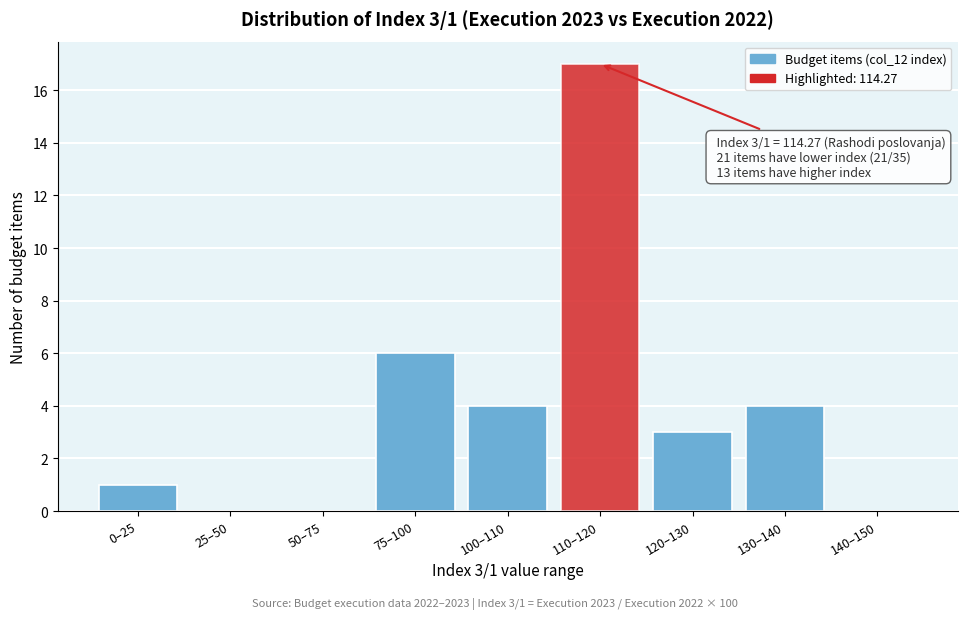

Reading left to right, list all the values displayed in this chart.

0–25=1	25–50=0	50–75=0	75–100=6	100–110=4	110–120=17	120–130=3	130–140=4	140–150=0